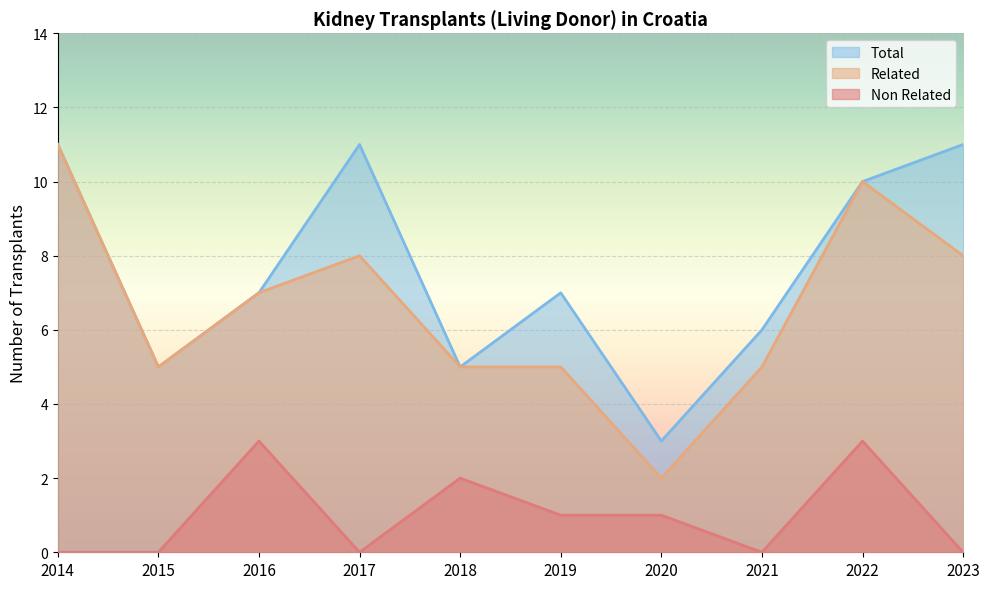

Rank the categories by Non Related value from highest to lowest.

2016, 2022, 2018, 2019, 2020, 2014, 2015, 2017, 2021, 2023